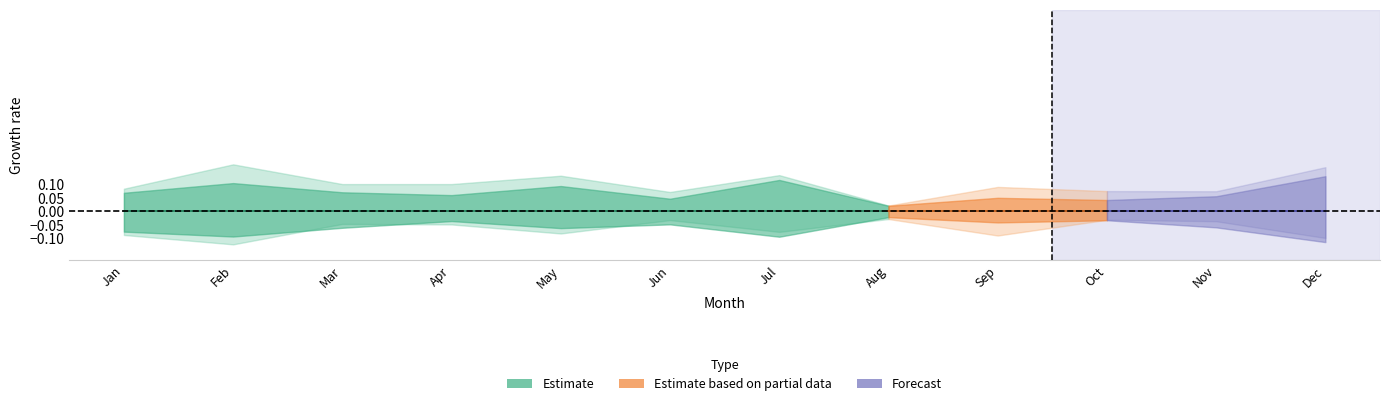

True or false: pct95 and pct05 cross at least once.

False